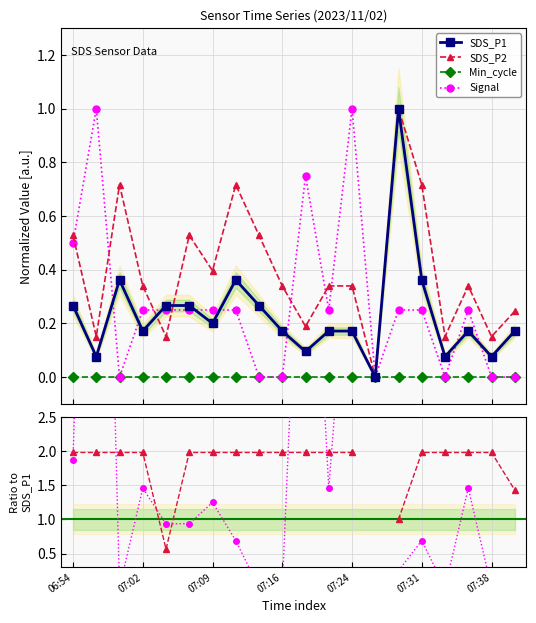

True or false: SDS_P2 has a value of 0.7 at 07:11.

True